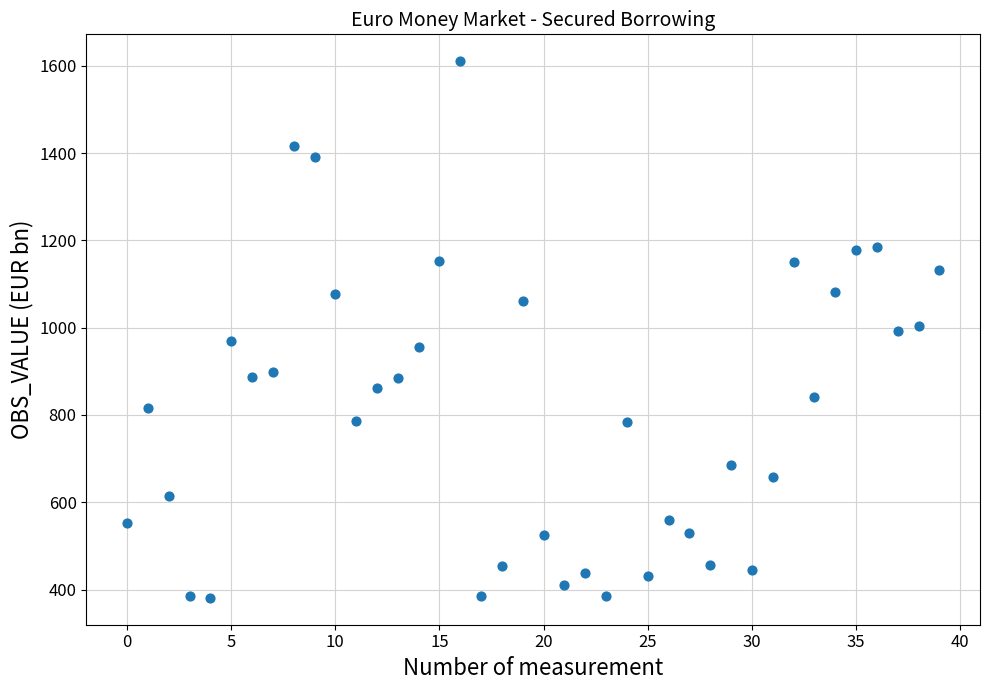

What is the range of Y values (max minus min)?

1229.3